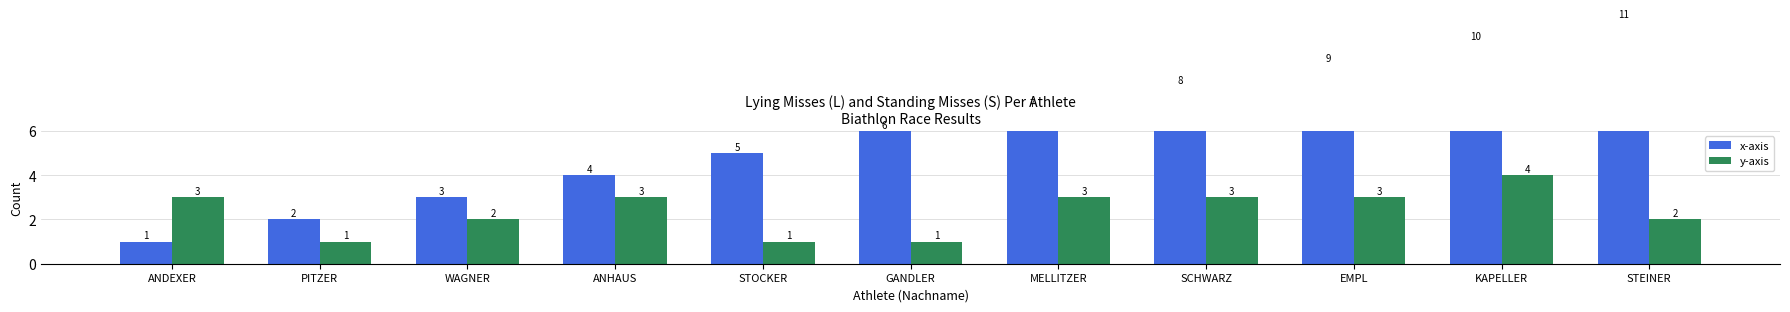

What is the sum of the y-axis values at EMPL and ANDEXER?

6